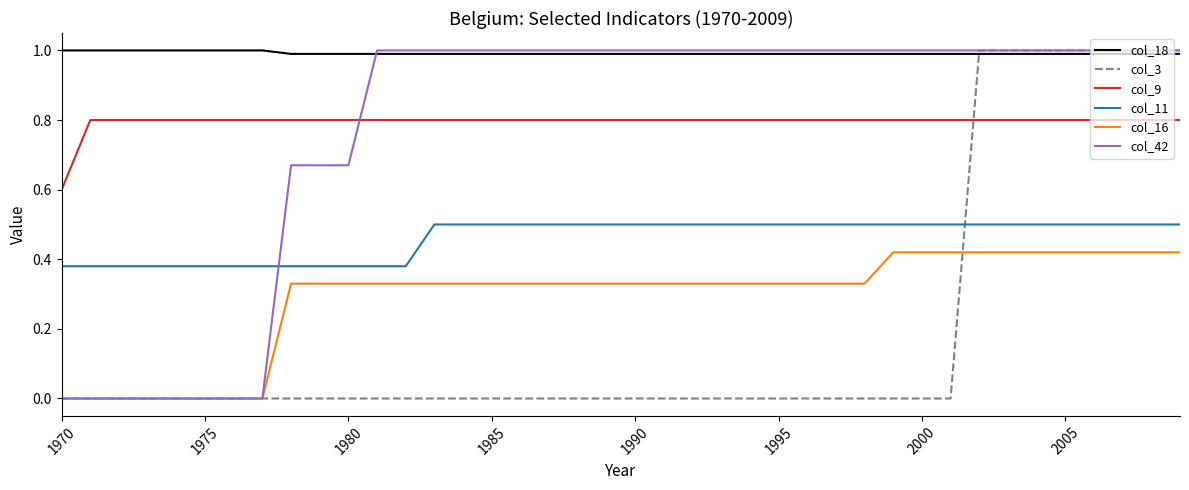

Which series has the largest total across all categories?

col_18